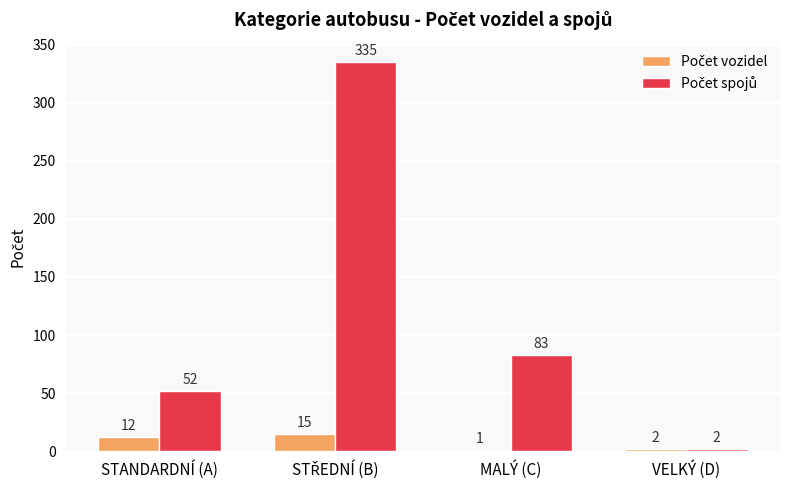

What is the greatest value displayed?

335